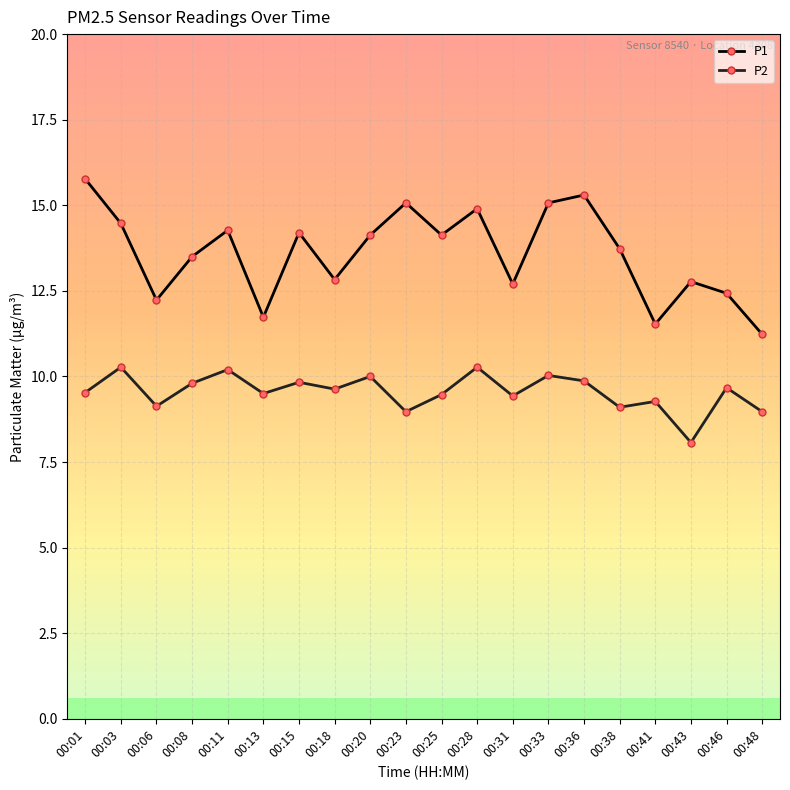

What is the sum of the P1 values at 00:20 and 00:06?

26.4